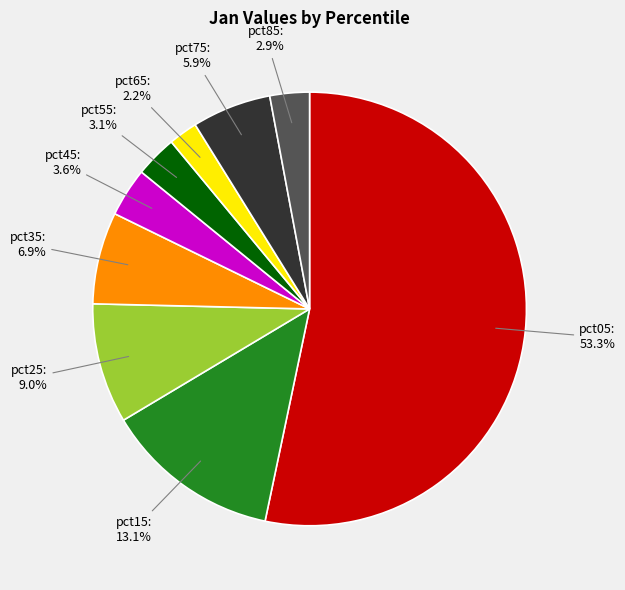

Does any single category account for the majority?

Yes